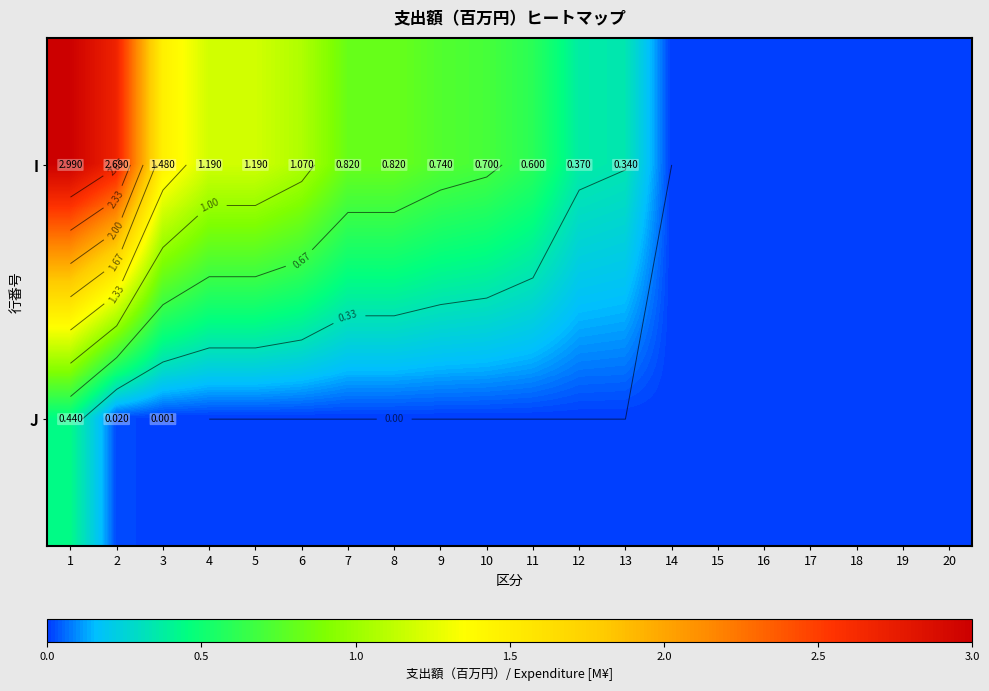

True or false: J has a value of 0.4 at 1.

True